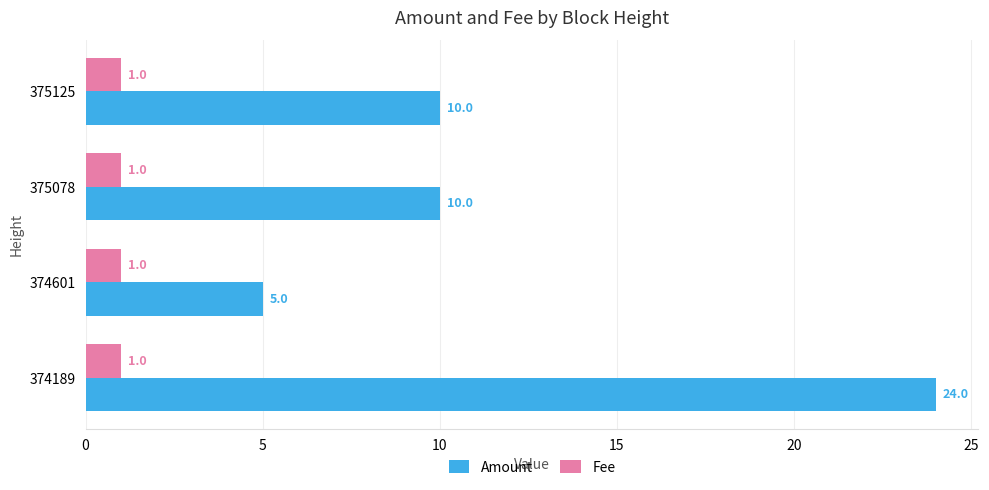

What is the maximum value shown in the chart?

24